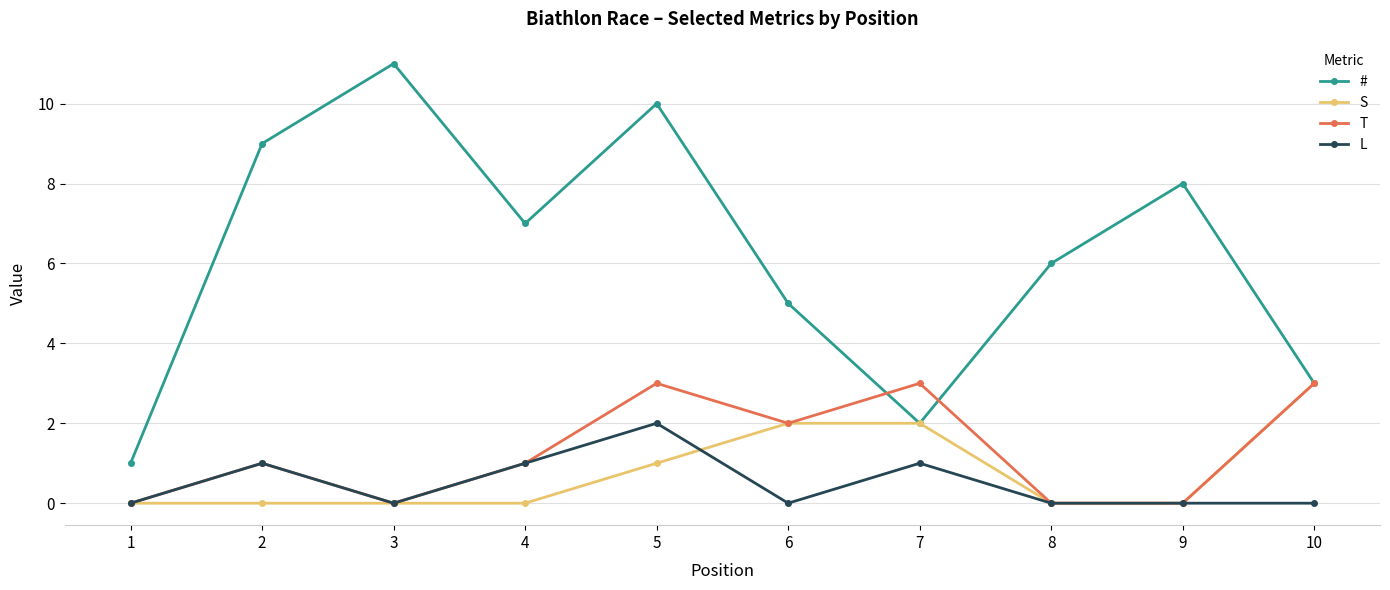

At which label does L reach its peak?

5